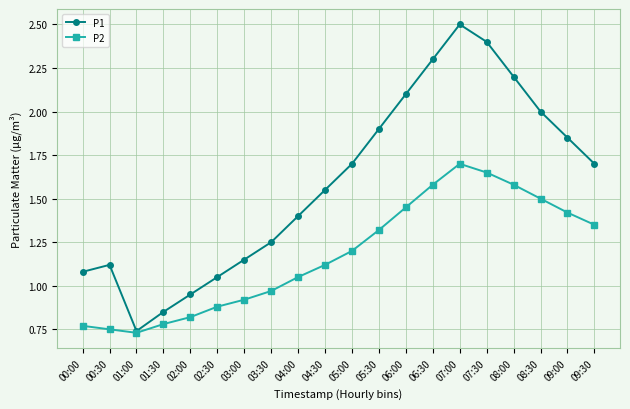

At 04:30, list the series in order from smallest to largest.

P2, P1